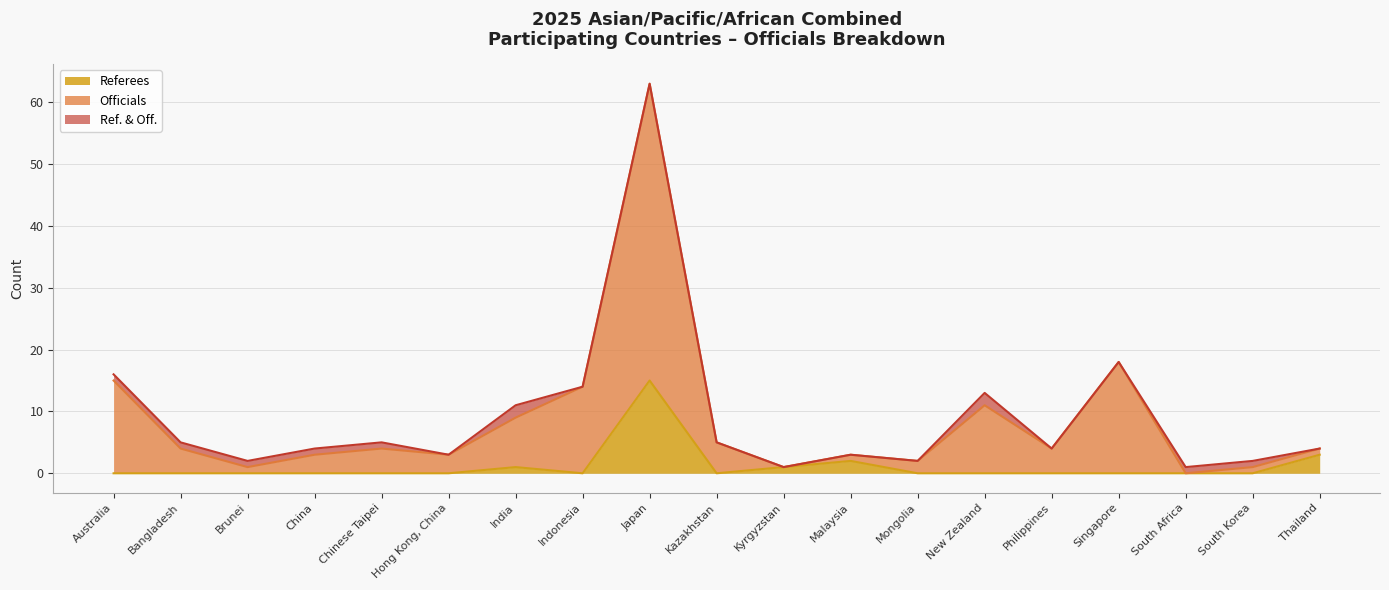

What is the sum of all Referees values?

22